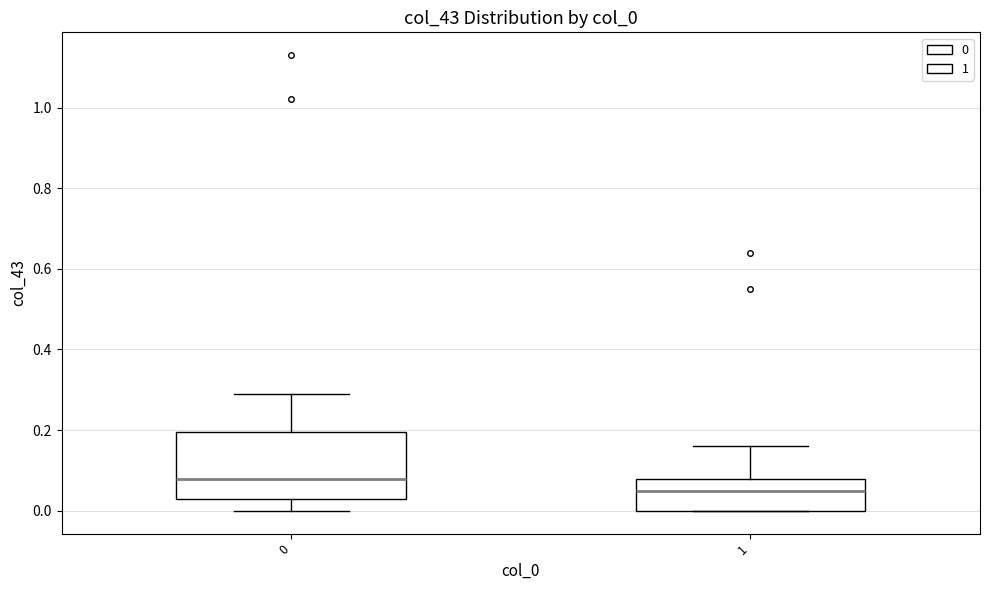

Where is the lower edge of the box at x = 0 on the y-axis? The values are not printed on the chart, so give them approximately, as read against the axis.

0.04